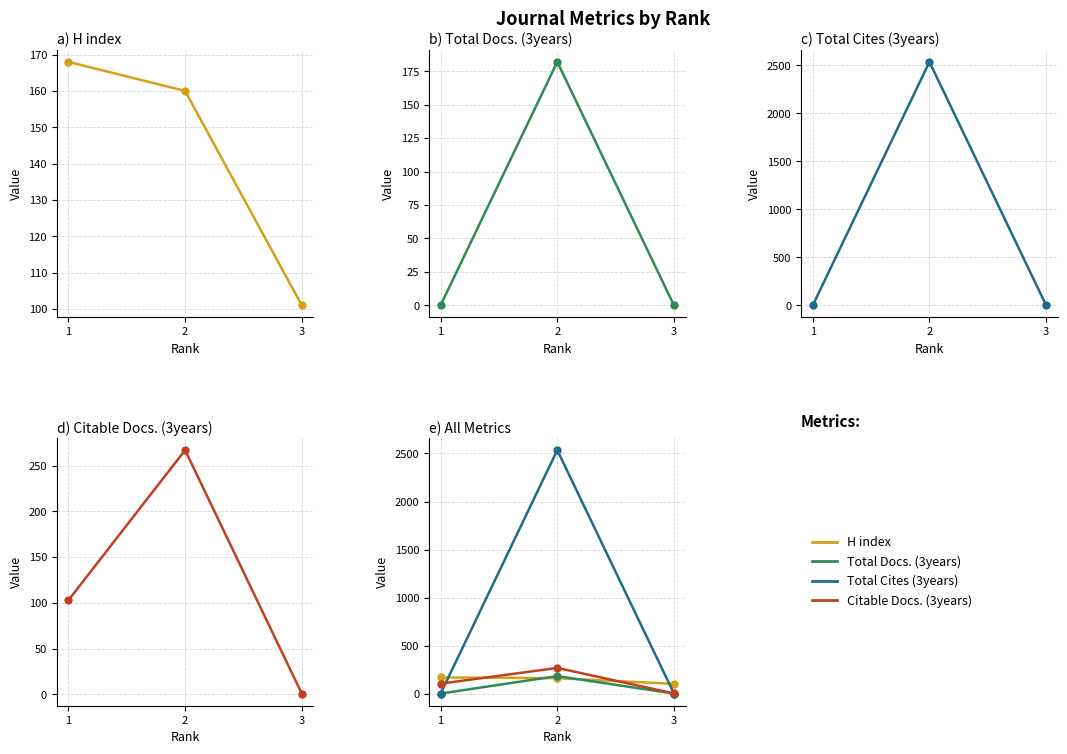

At 3, list the series in order from largest to smallest.

H index, Citable Docs. (3years), Total Docs. (3years), Total Cites (3years)